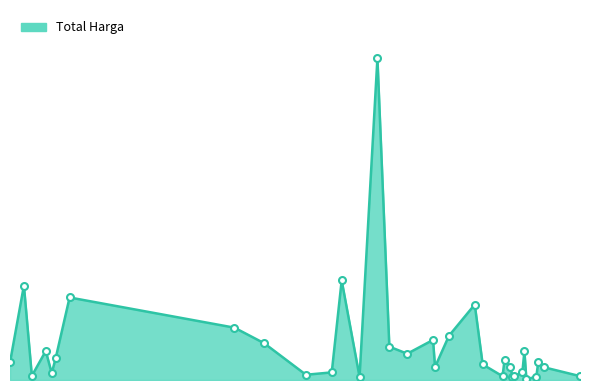

What is the label of the 20th point from the right?

2022-09-02